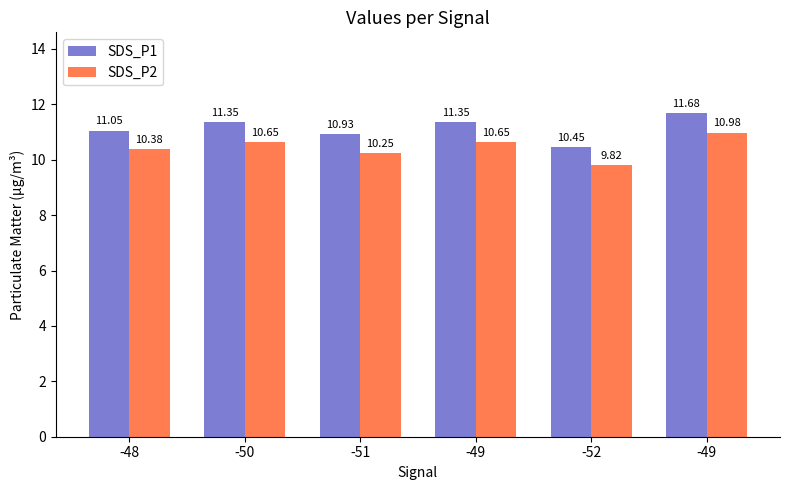

How many groups of bars are there?

6